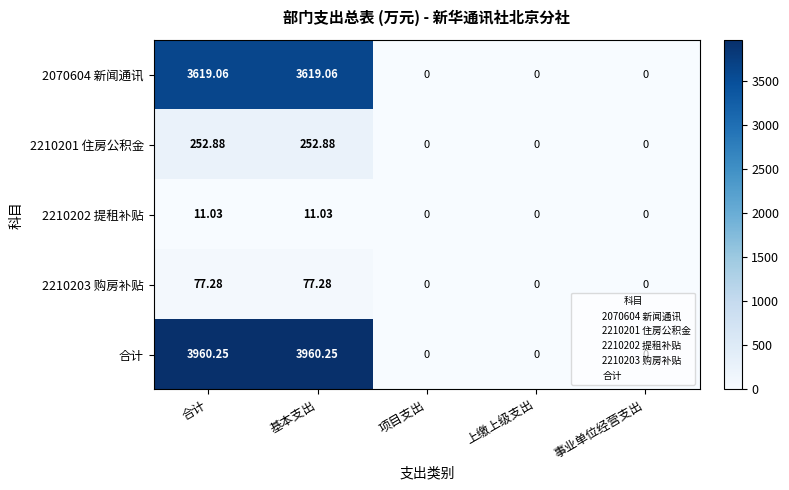

Is the value of 2070604 新闻通讯 at 基本支出 greater than the value of 2210201 住房公积金 at 基本支出?

Yes